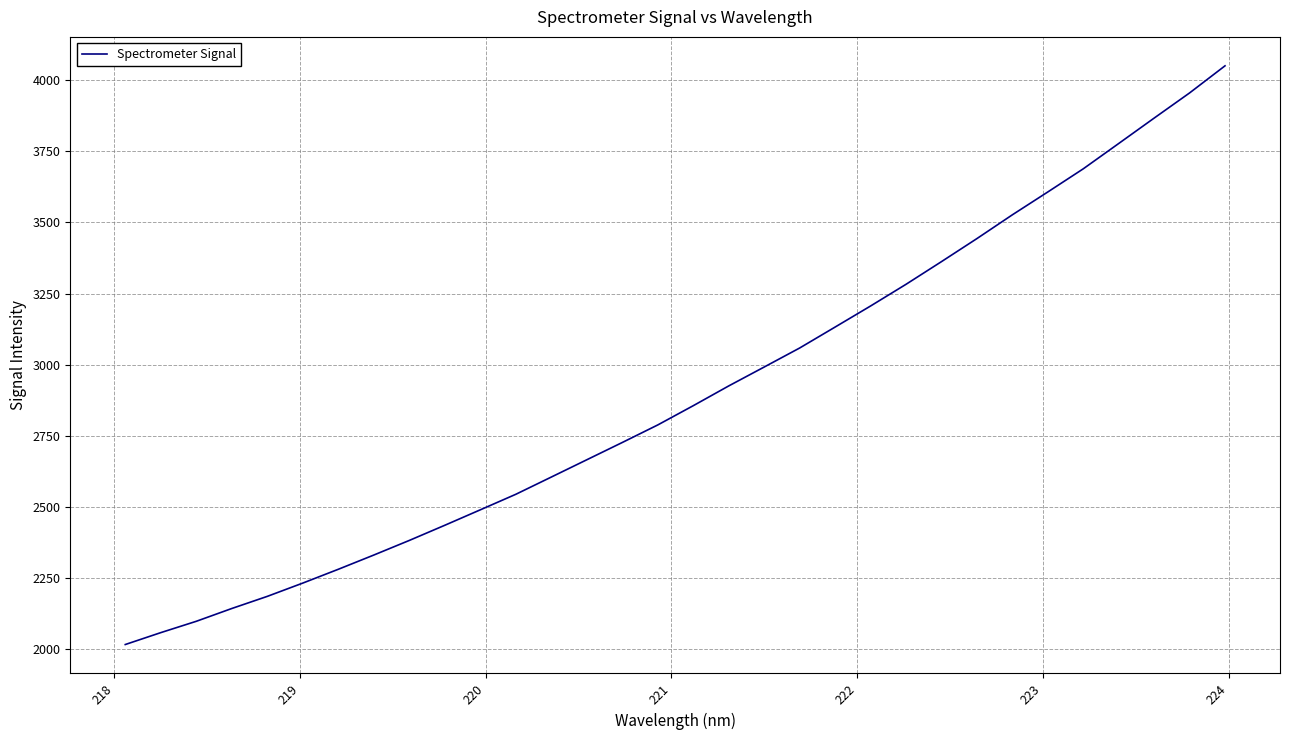

What is the smallest value displayed?

2016.0